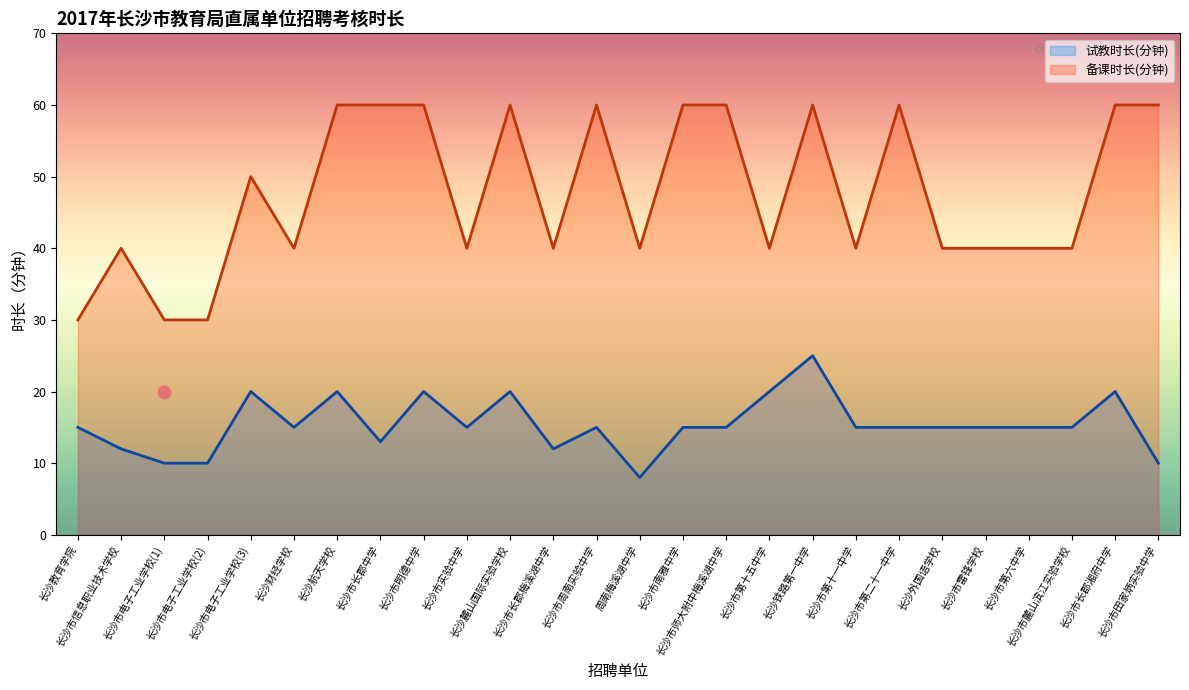

Which series reaches the minimum Y coordinate?

试教时长(分钟)